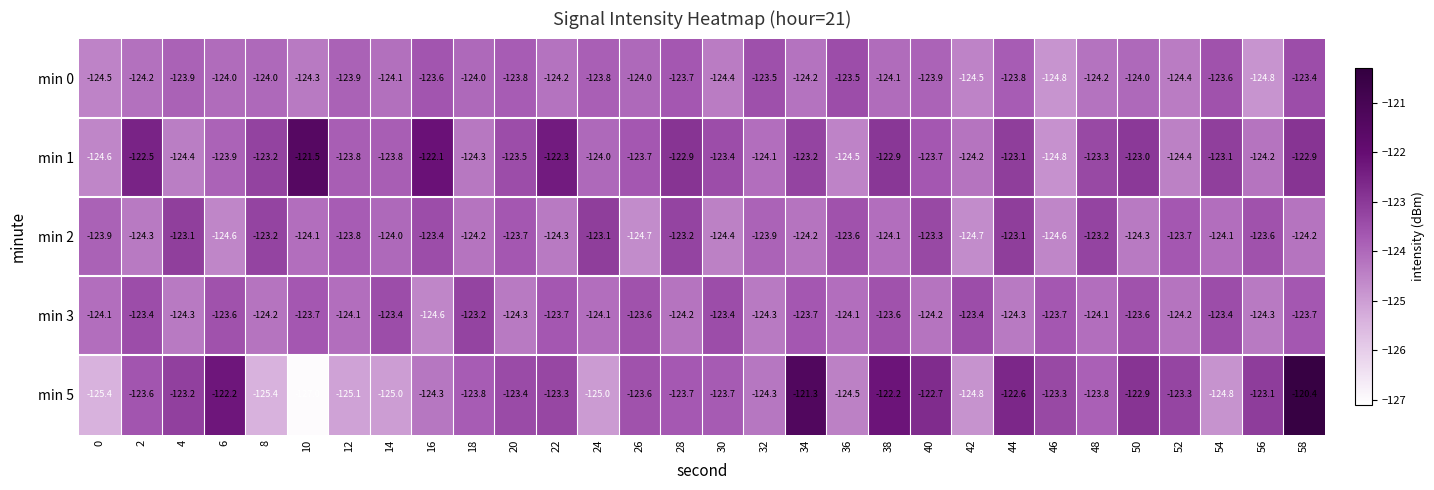

Is it true that min 5 equals -127.0 at 10?

True